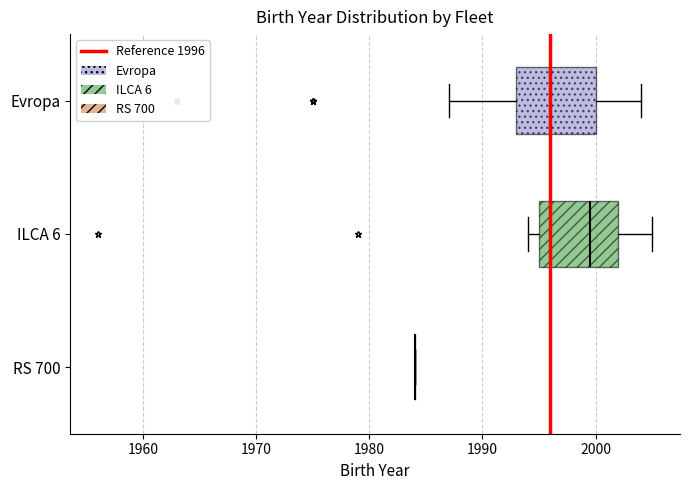

Reading bottom to top, read every box against the x-axis: the position of its median line, the range the box covers, and the ends of its whiskers. The values are not printed on the chart, so give them approximately, as read against the axis.

RS 700: box collapsed to a line at 1984, whiskers 1984 to 1984
ILCA 6: median 2000, box 1995 to 2002, whiskers 1994 to 2005
Evropa: median 1996, box 1993 to 2000, whiskers 1987 to 2004